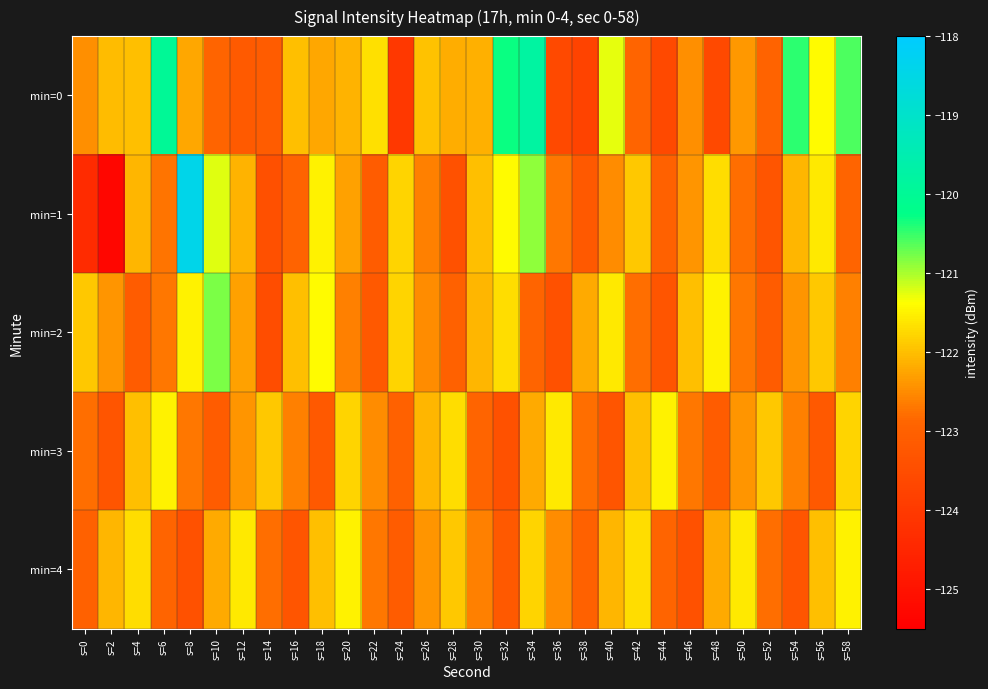

Which has a higher value, s=40 or s=50?

s=40